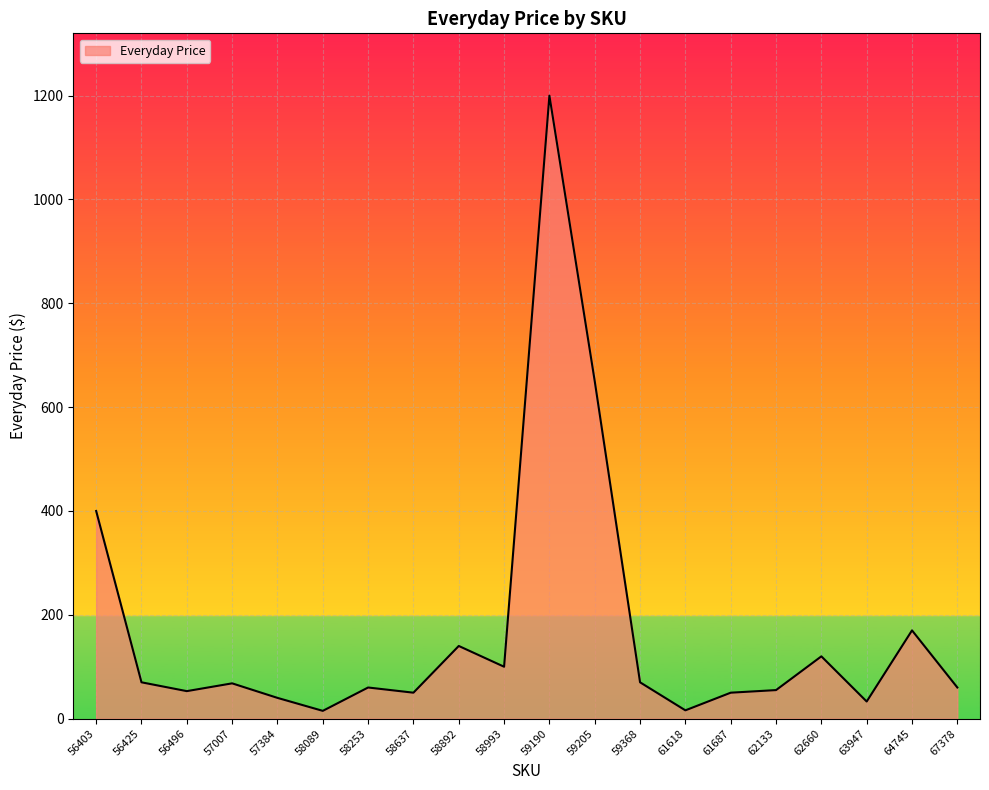

What is the difference between the maximum and minimum values?

1185.0